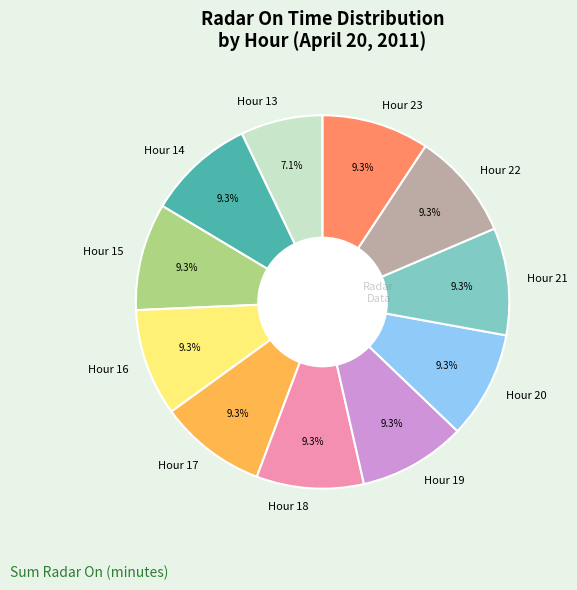

Approximately how many times larger is the value at Hour 17 compared to Hour 19?

1.0